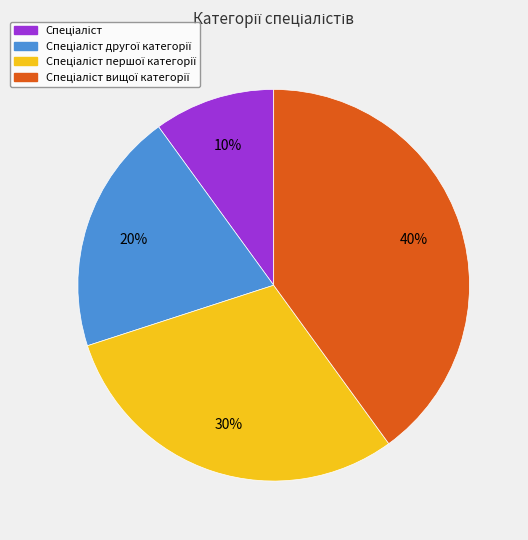

Does any single category account for the majority?

No